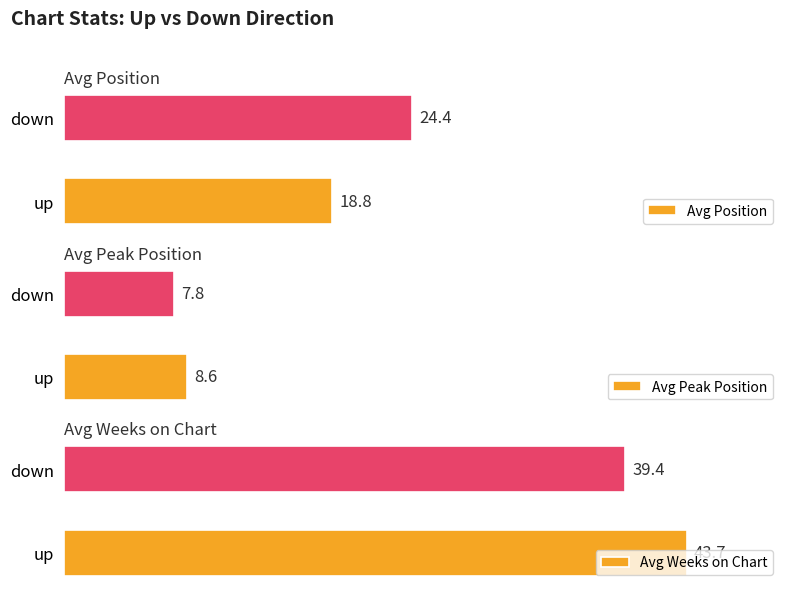

Where is Avg Peak Position nearest to the value 8?

down